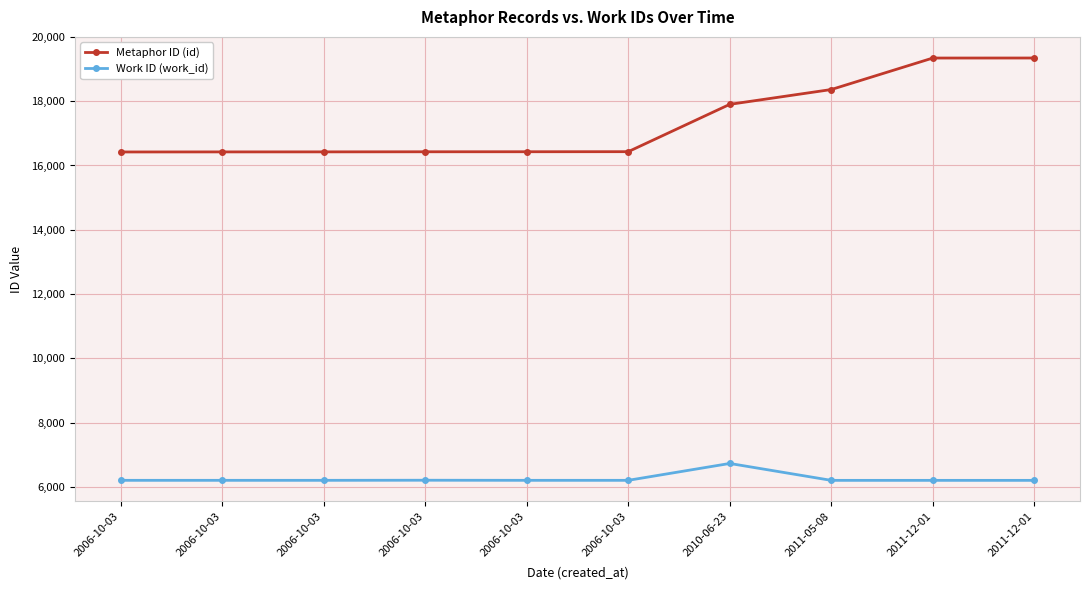

True or false: Work ID (work_id) has more than 1 interior local peaks.

True